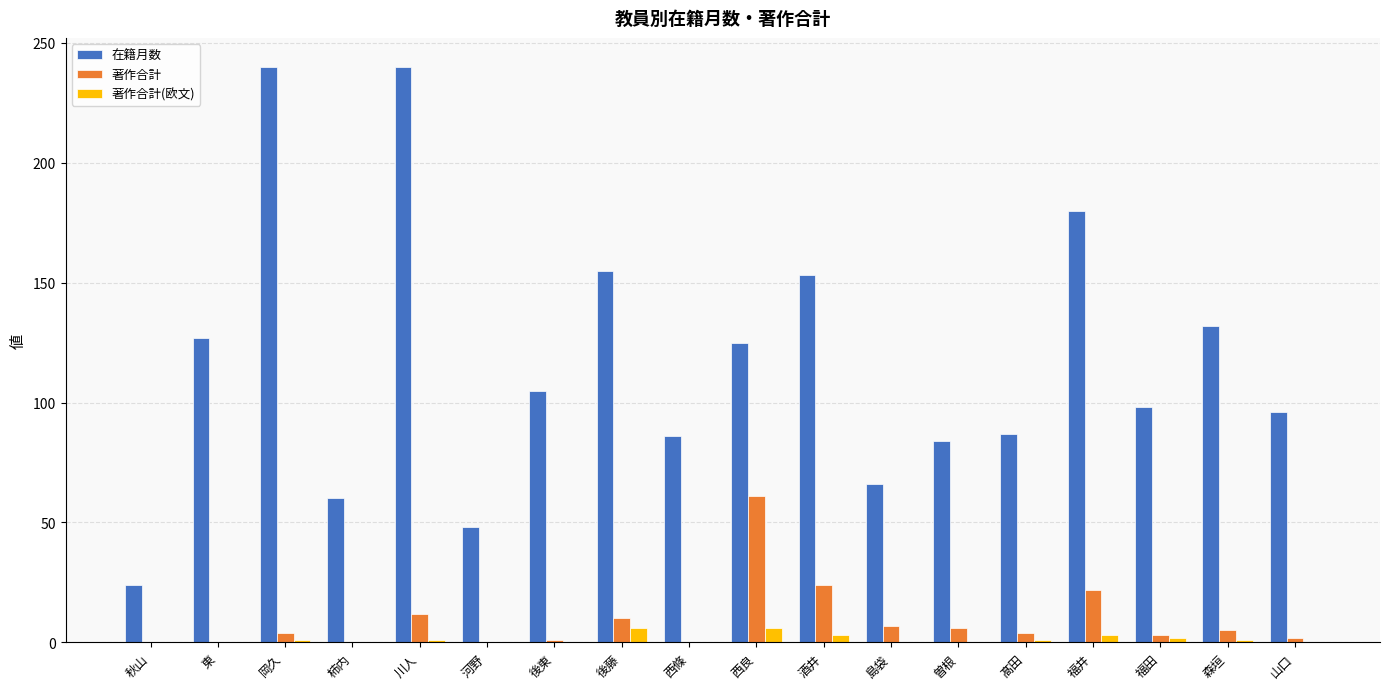

What is the maximum value for 著作合計?

61